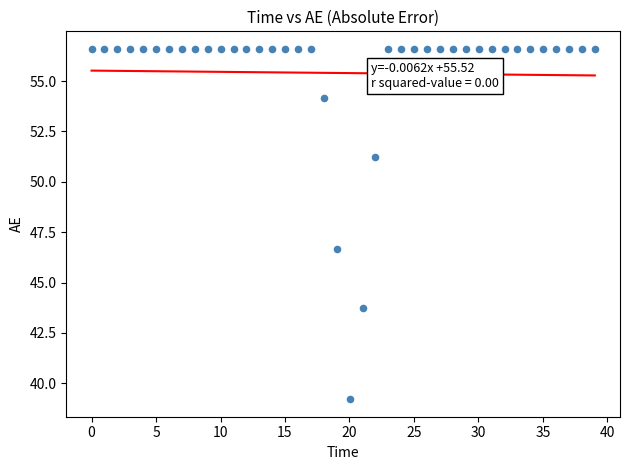

What is the range of X values (max minus min)?

39.0